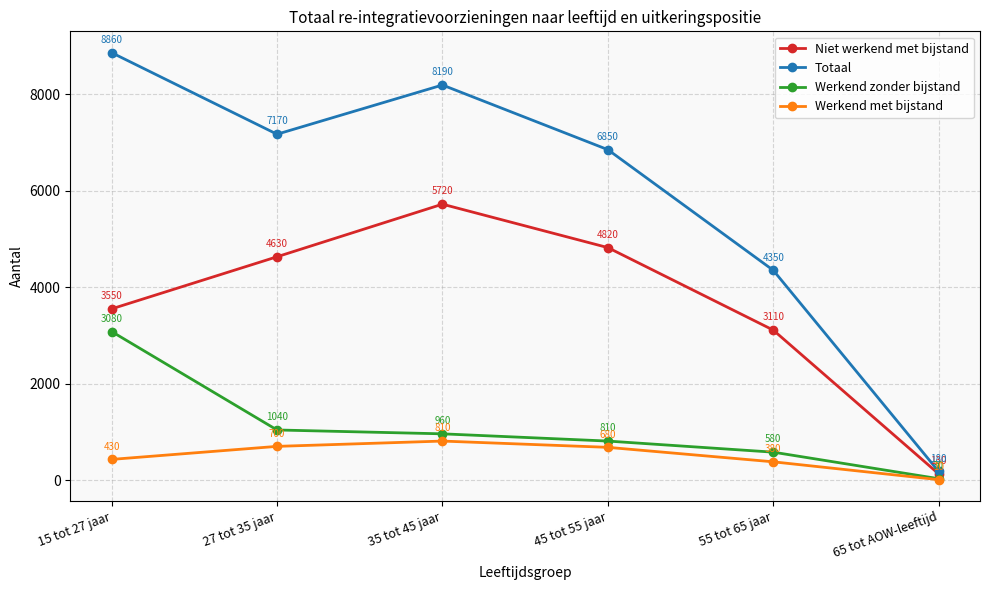

List the labels in order of Werkend met bijstand value, largest first.

35 tot 45 jaar, 27 tot 35 jaar, 45 tot 55 jaar, 15 tot 27 jaar, 55 tot 65 jaar, 65 tot AOW-leeftijd